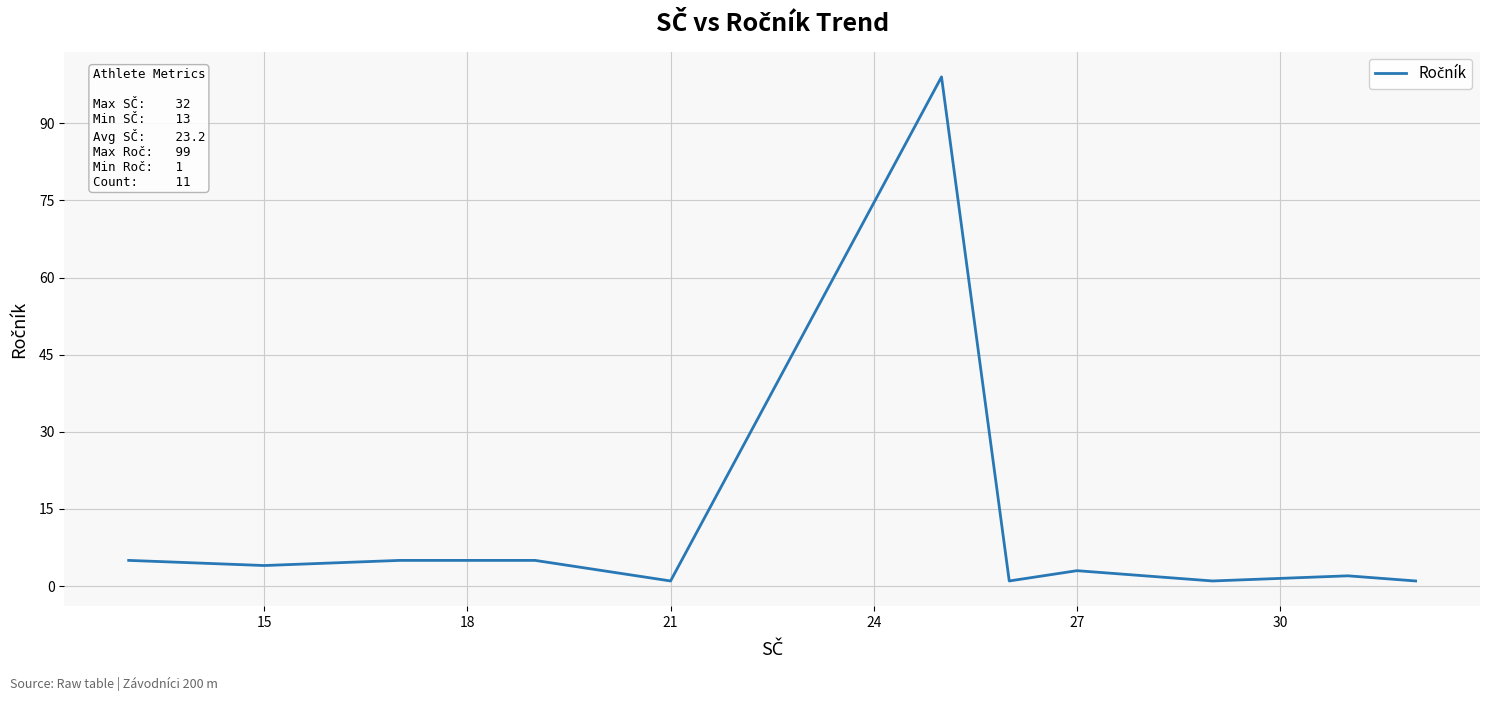

How many interior local valleys (lower than both neighbors) does the data have?

4